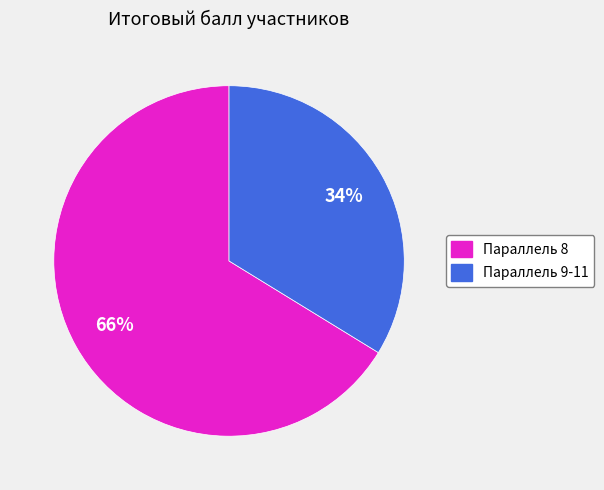

Does any single category account for the majority?

Yes